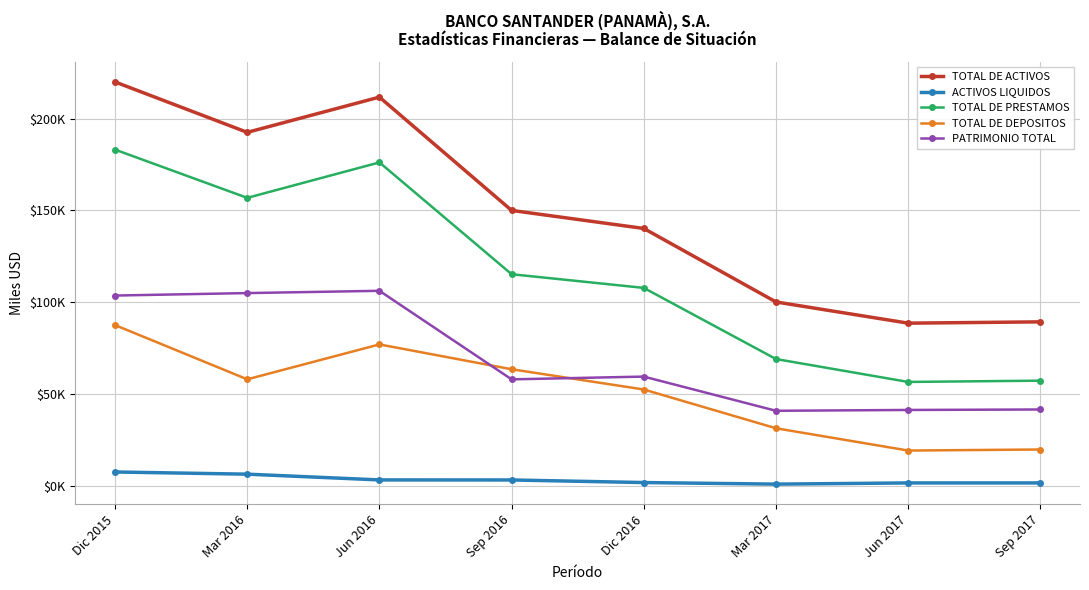

What are all the series names shown in the legend?

TOTAL DE ACTIVOS, ACTIVOS LIQUIDOS, TOTAL DE PRESTAMOS, TOTAL DE DEPOSITOS, PATRIMONIO TOTAL